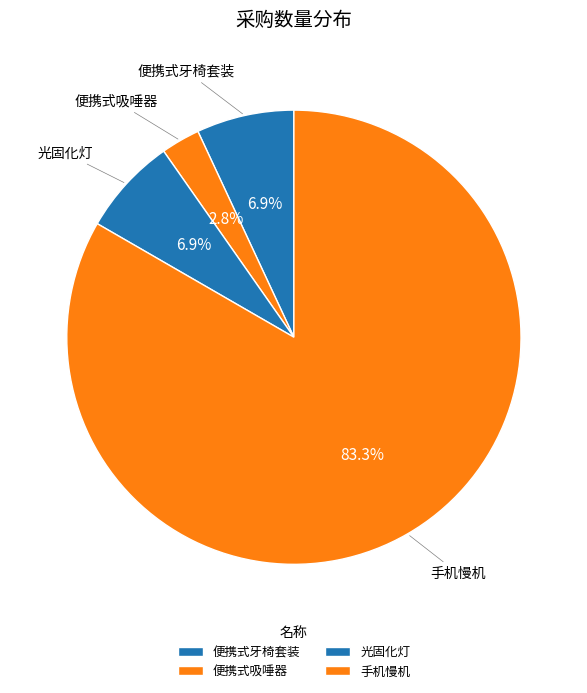

Which category accounts for the majority?

手机慢机